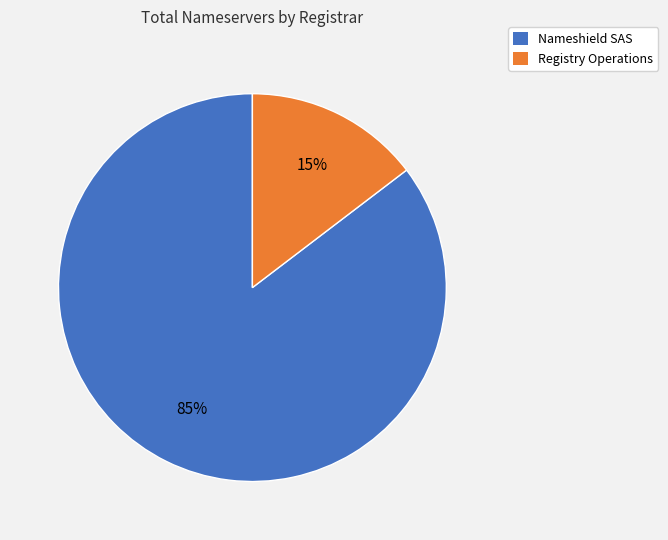

Which slice represents more than half of the pie?

Nameshield SAS